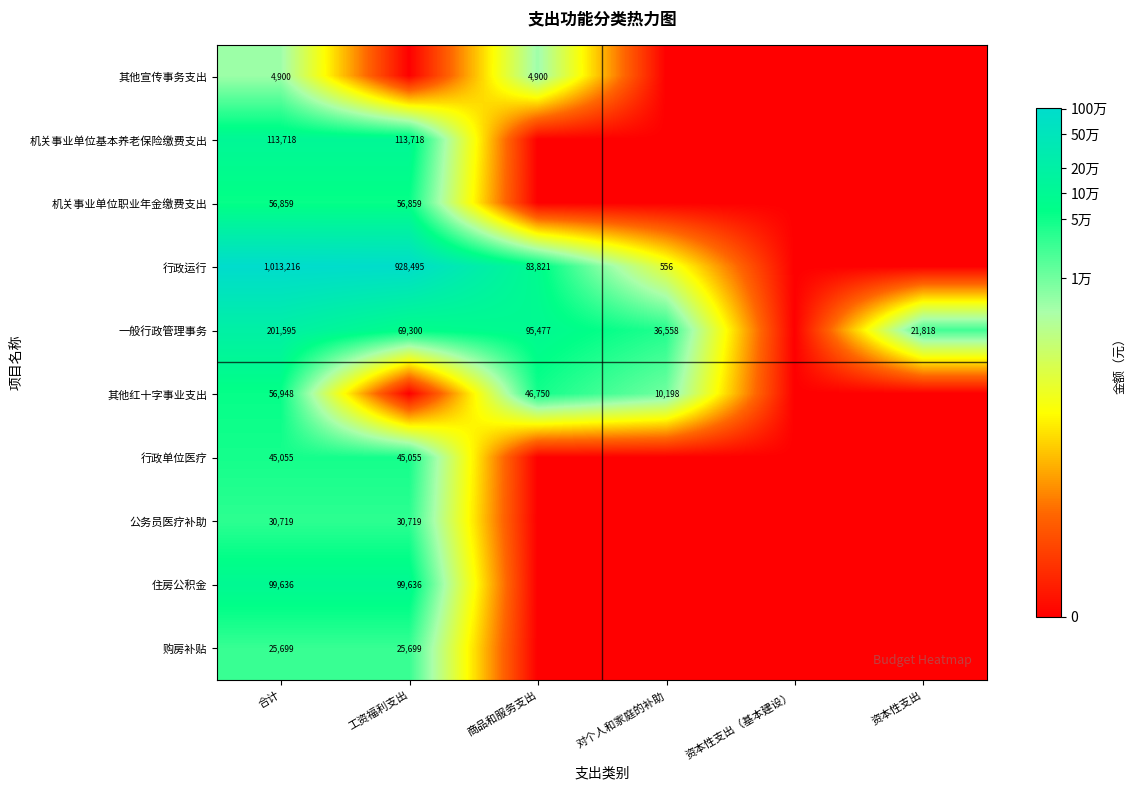

True or false: 机关事业单位职业年金缴费支出 has a value of 14829 at 合计.

False